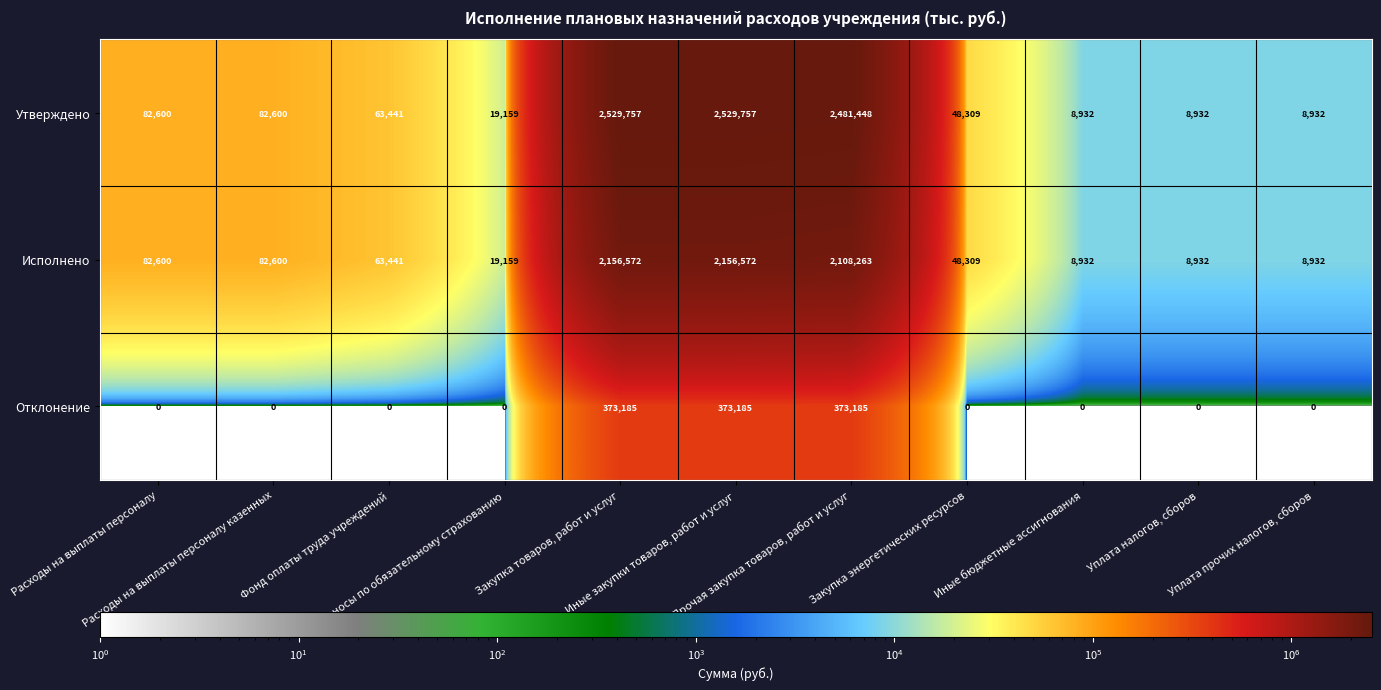

What is the difference between the maximum and minimum values in the Отклонение series?

373185